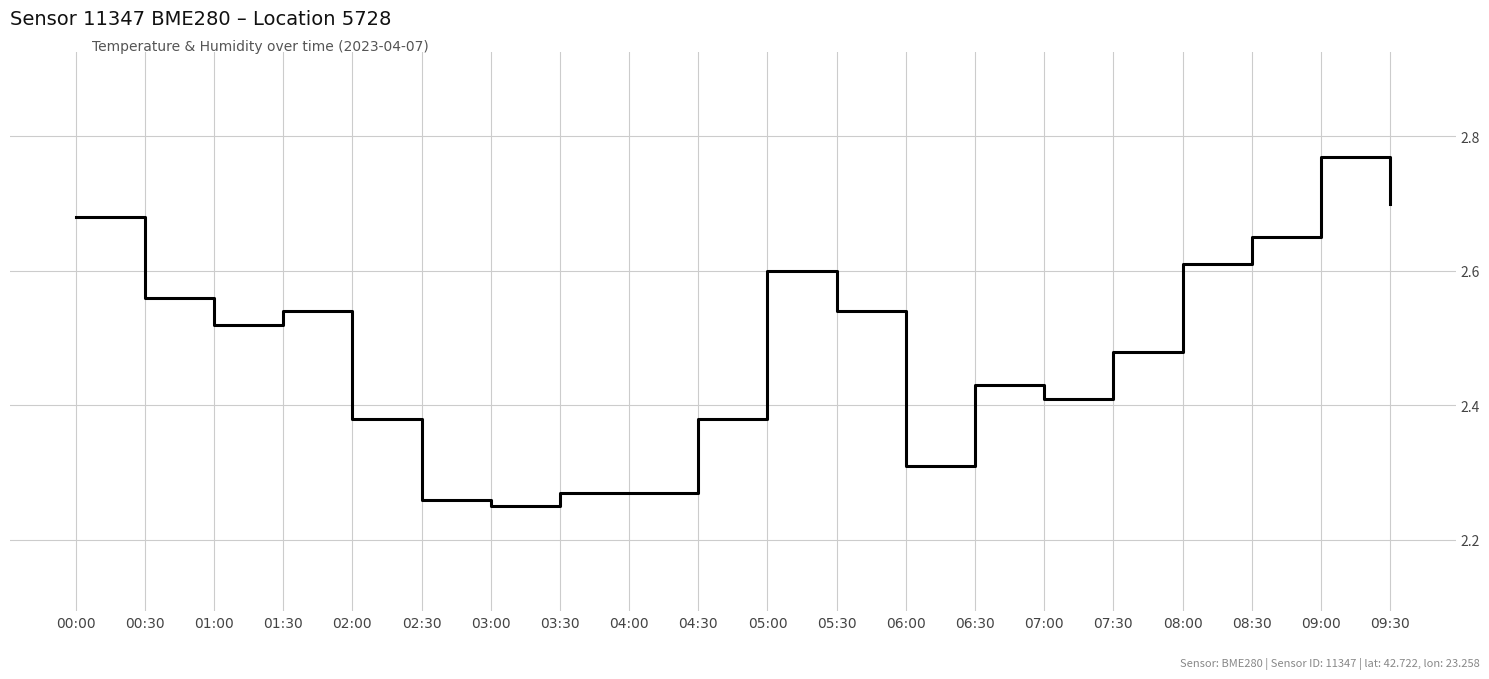

Is this an area chart (filled region under the line)?

No